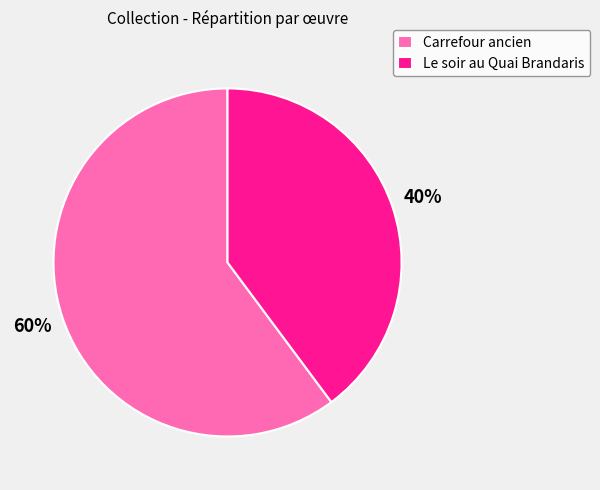

True or false: Le soir au Quai Brandaris accounts for 34% of the total.

False